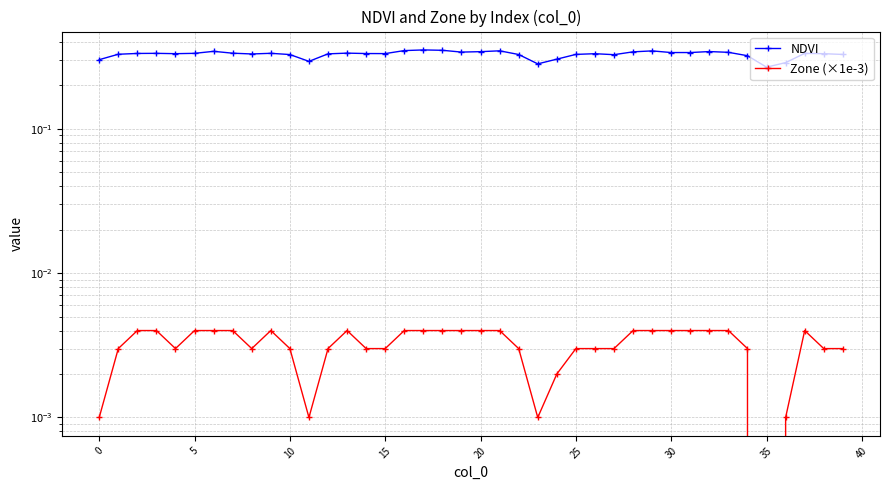

What are all the series names shown in the legend?

NDVI, Zone (×1e-3)